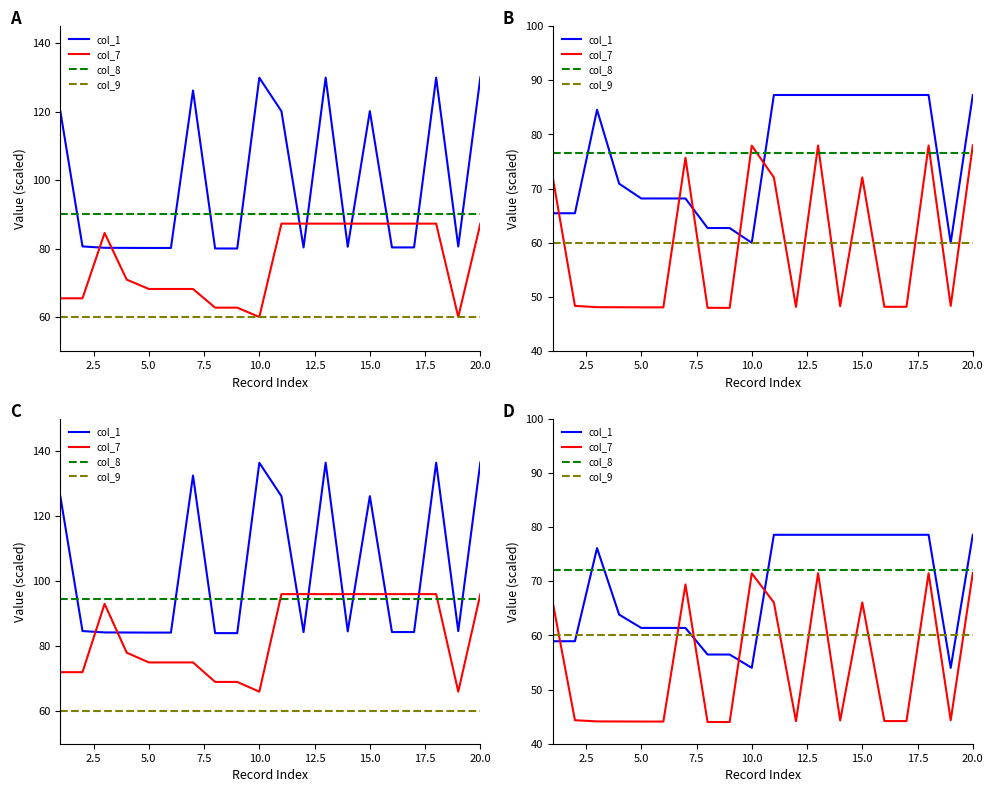

True or false: col_8 has more than 2 interior local peaks.

False